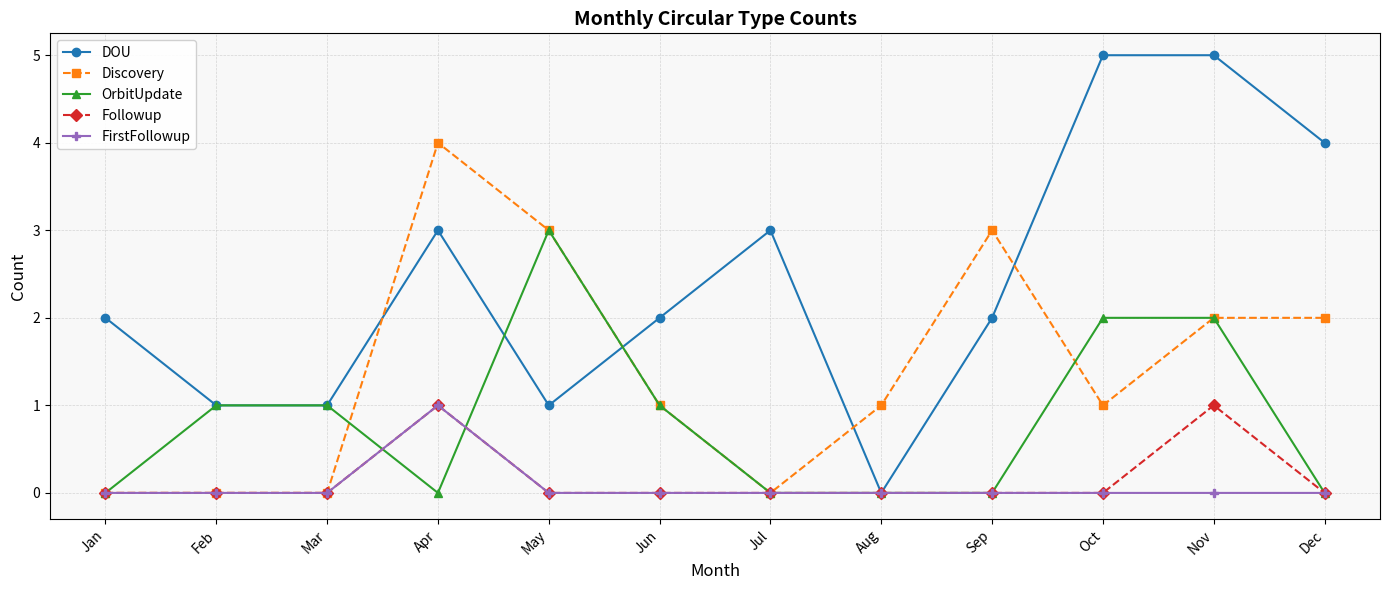

Reading left to right, transcribe all the data shown in this chart.

DOU: Jan=2	Feb=1	Mar=1	Apr=3	May=1	Jun=2	Jul=3	Aug=0	Sep=2	Oct=5	Nov=5	Dec=4
Discovery: Jan=0	Feb=0	Mar=0	Apr=4	May=3	Jun=1	Jul=0	Aug=1	Sep=3	Oct=1	Nov=2	Dec=2
OrbitUpdate: Jan=0	Feb=1	Mar=1	Apr=0	May=3	Jun=1	Jul=0	Aug=0	Sep=0	Oct=2	Nov=2	Dec=0
Followup: Jan=0	Feb=0	Mar=0	Apr=1	May=0	Jun=0	Jul=0	Aug=0	Sep=0	Oct=0	Nov=1	Dec=0
FirstFollowup: Jan=0	Feb=0	Mar=0	Apr=1	May=0	Jun=0	Jul=0	Aug=0	Sep=0	Oct=0	Nov=0	Dec=0